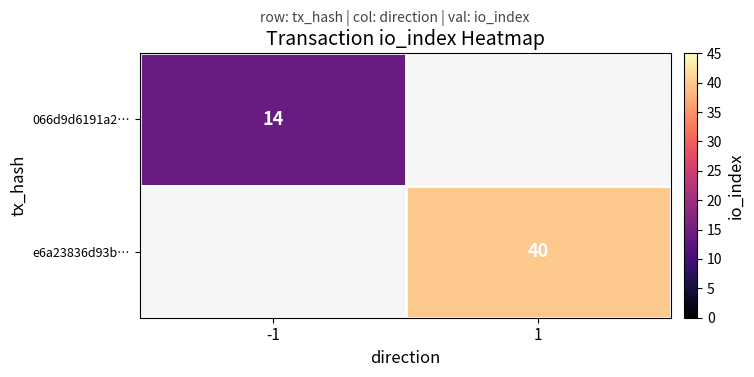

Is it true that 066d9d6191a2… equals 18 at -1?

False